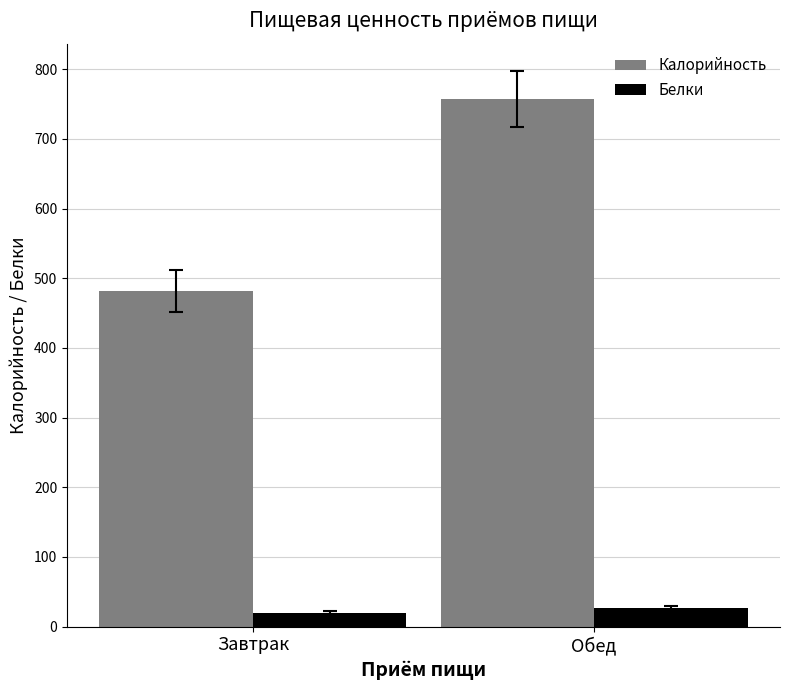

Which series has the largest total across all categories?

Калорийность